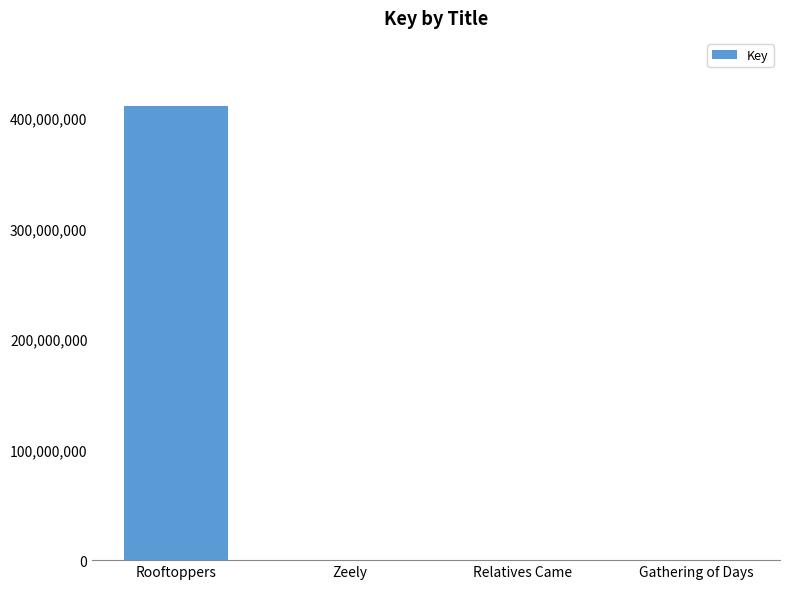

What is the sum of all values?

410807155